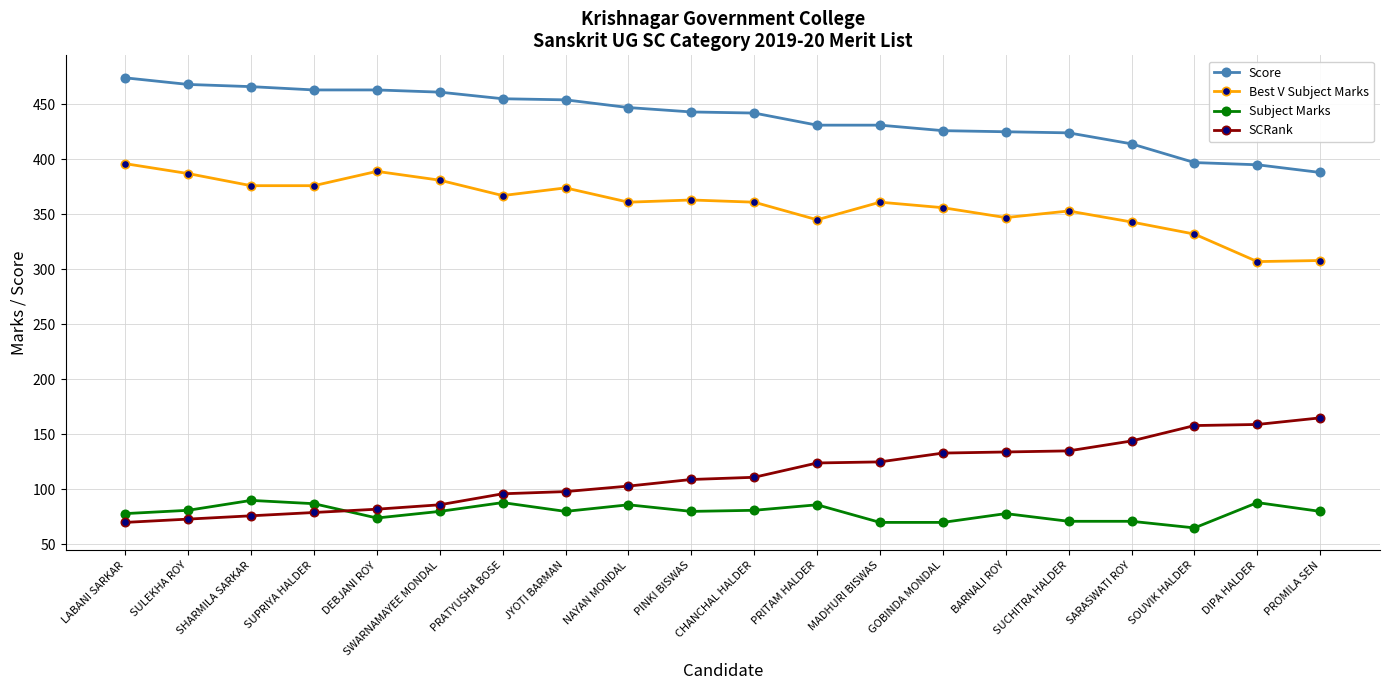

At how many categories does at least one series exceed 249?

20